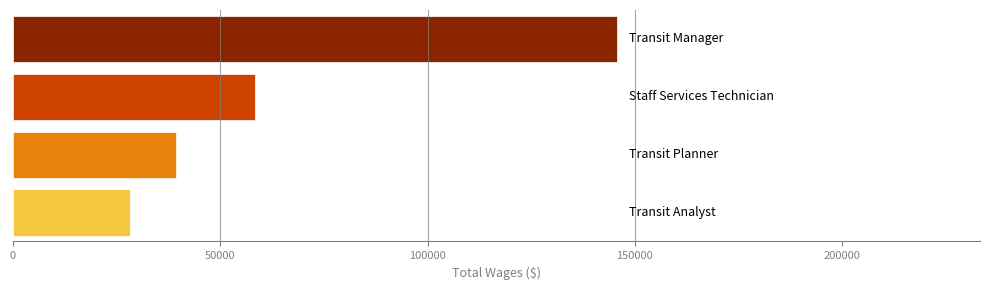

What is the sum of all values?

271448